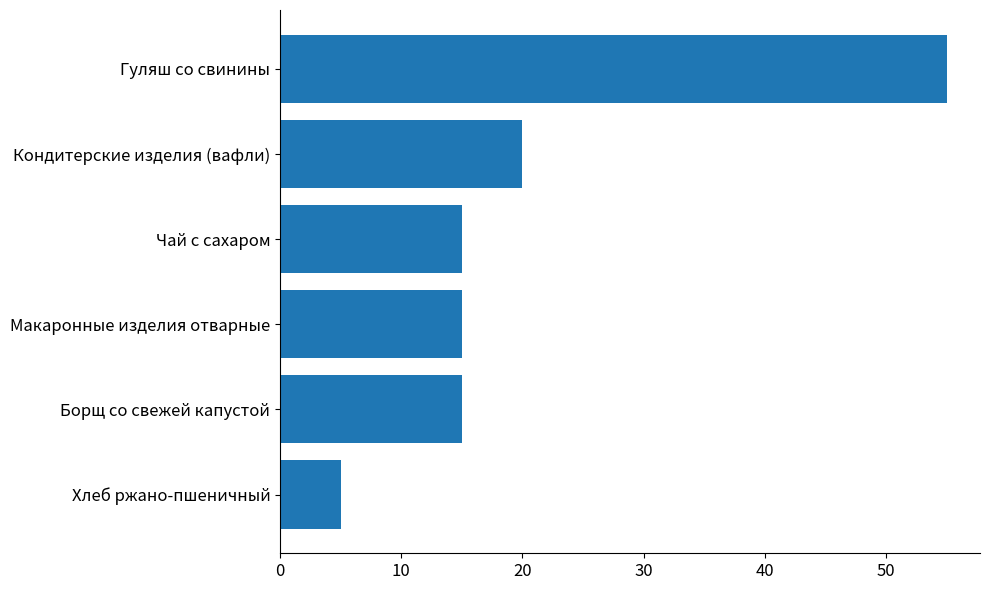

Are the bars grouped side by side (vs. stacked)?

No